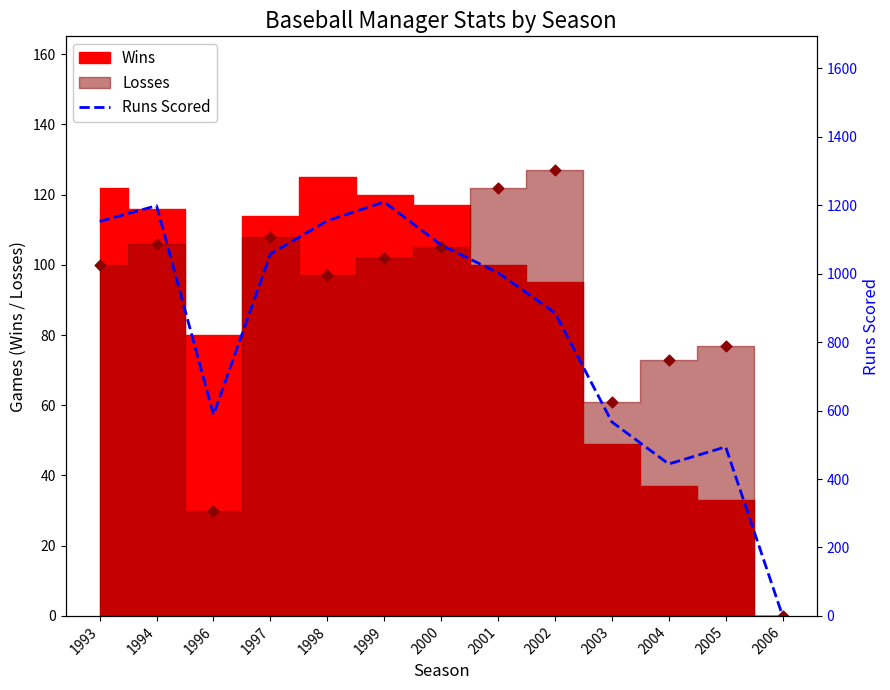

Which has a higher value, 2000 or 2004?

2000